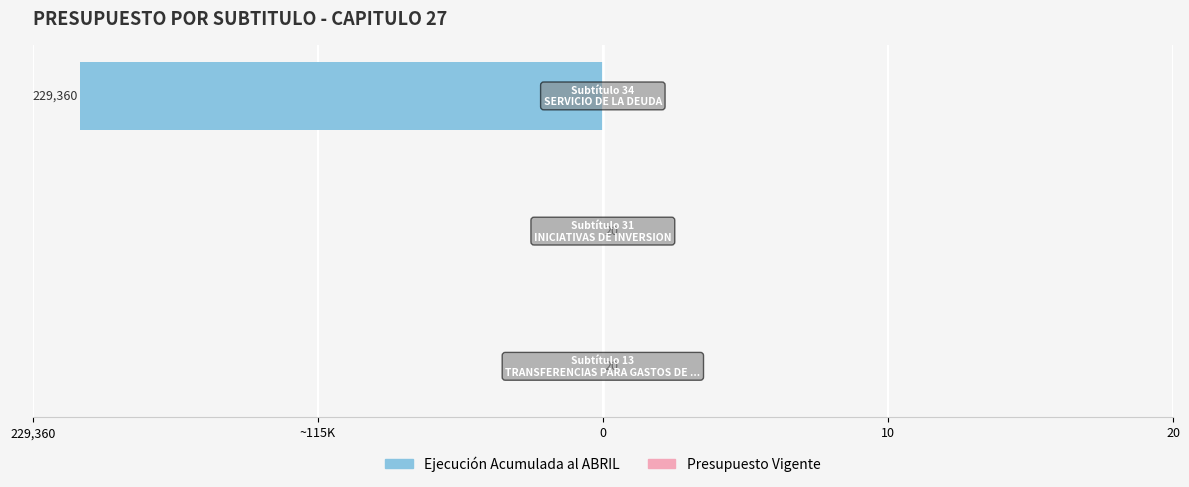

How many values in Ejecución Acumulada al APRIL are below zero?

1